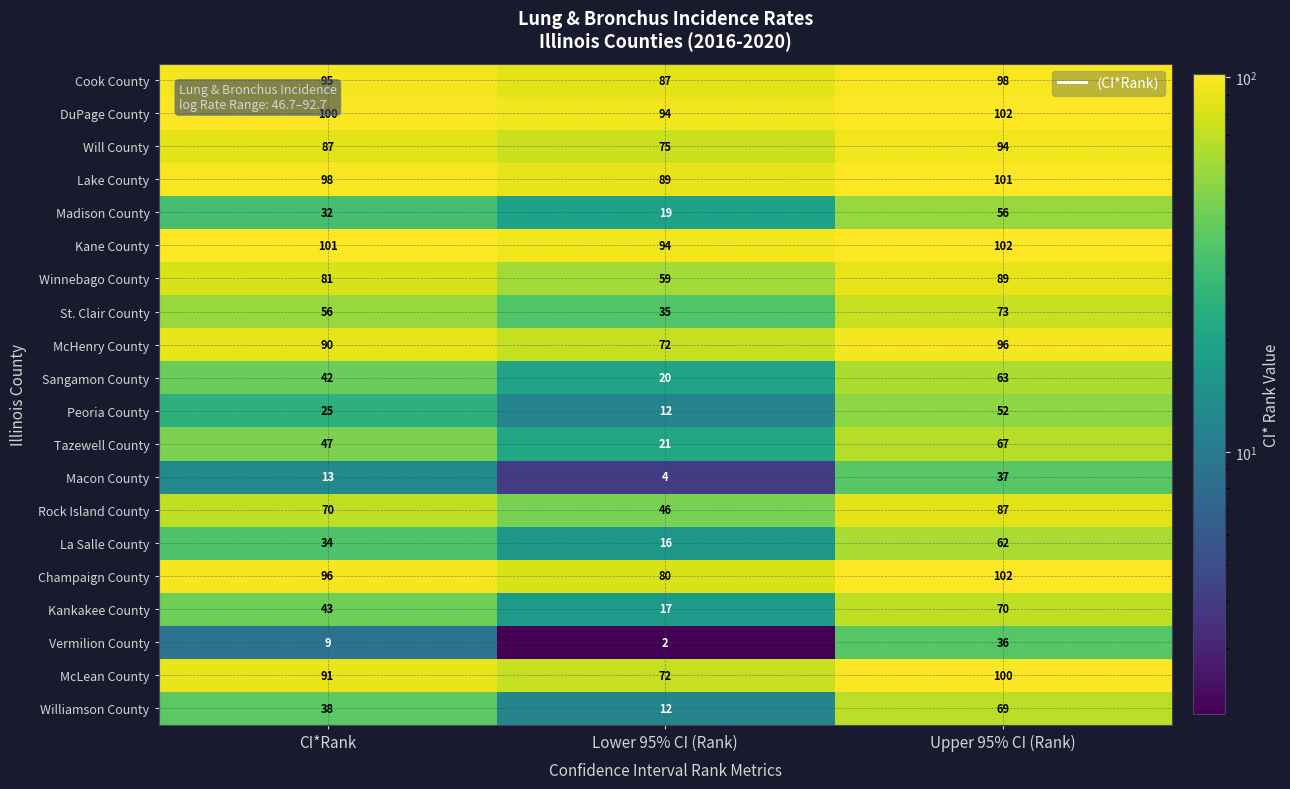

What is the maximum value shown in the chart?

102